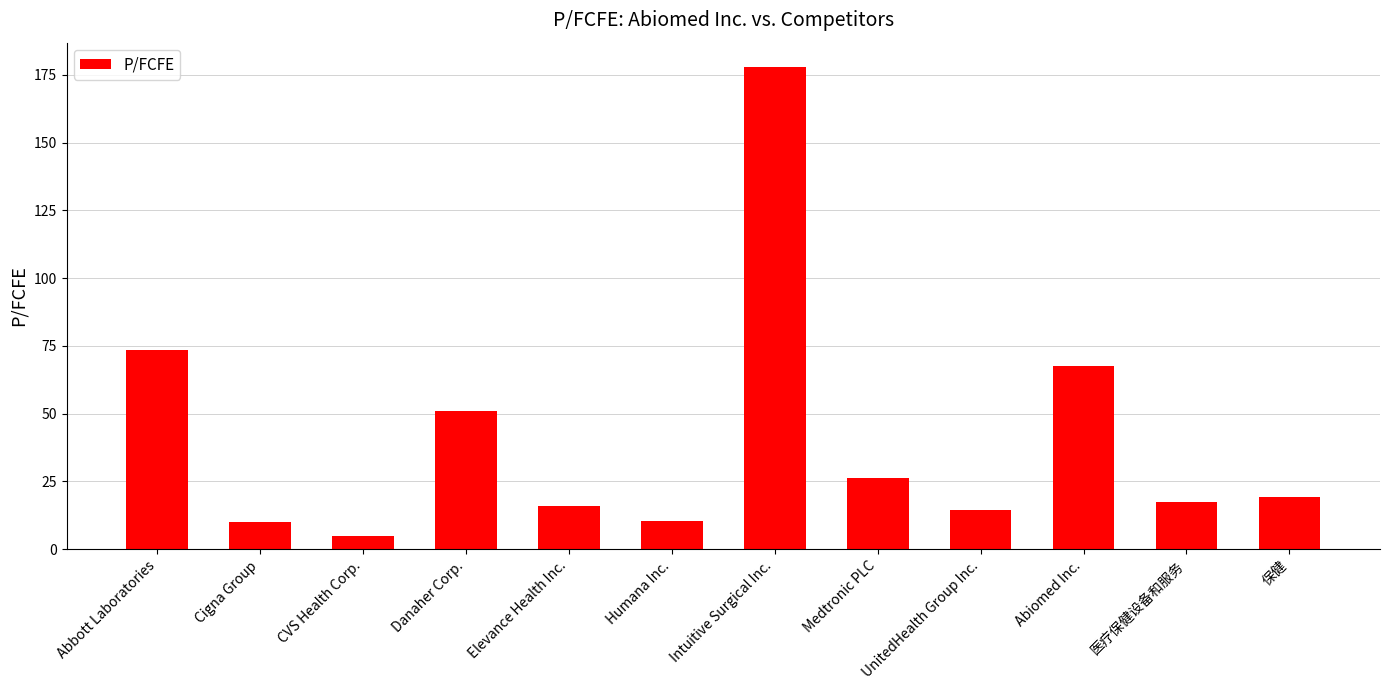

True or false: the data shows 17.3 at 医疗保健设备和服务.

True